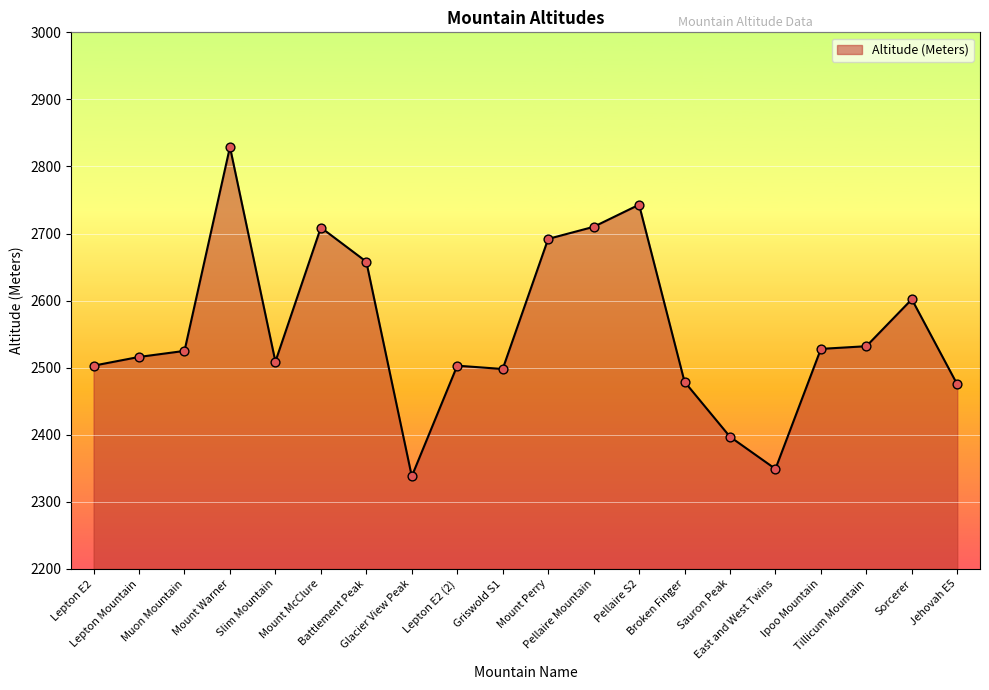

What is the change in value from Slim Mountain to Pellaire Mountain?

+201